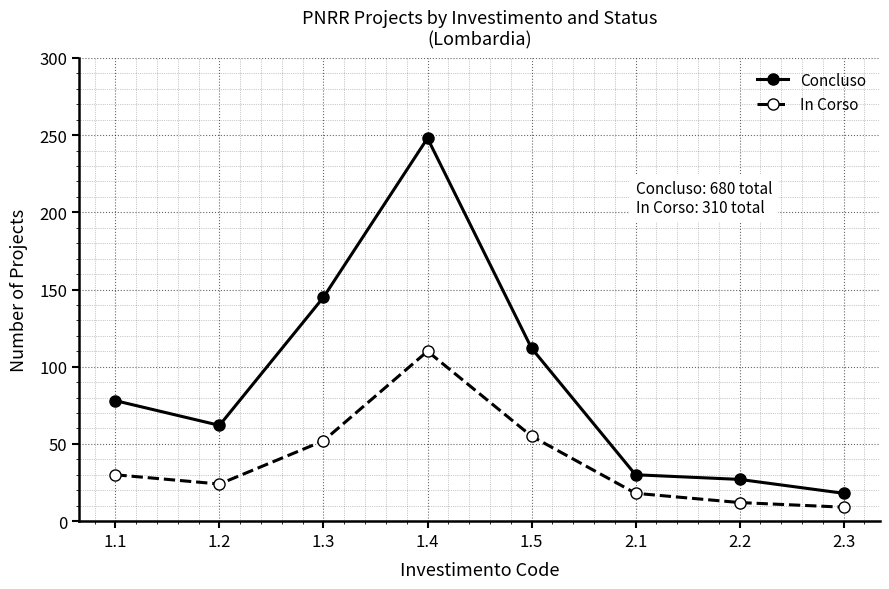

What is the difference between the In Corso values at 1.2 and 2.3?

15